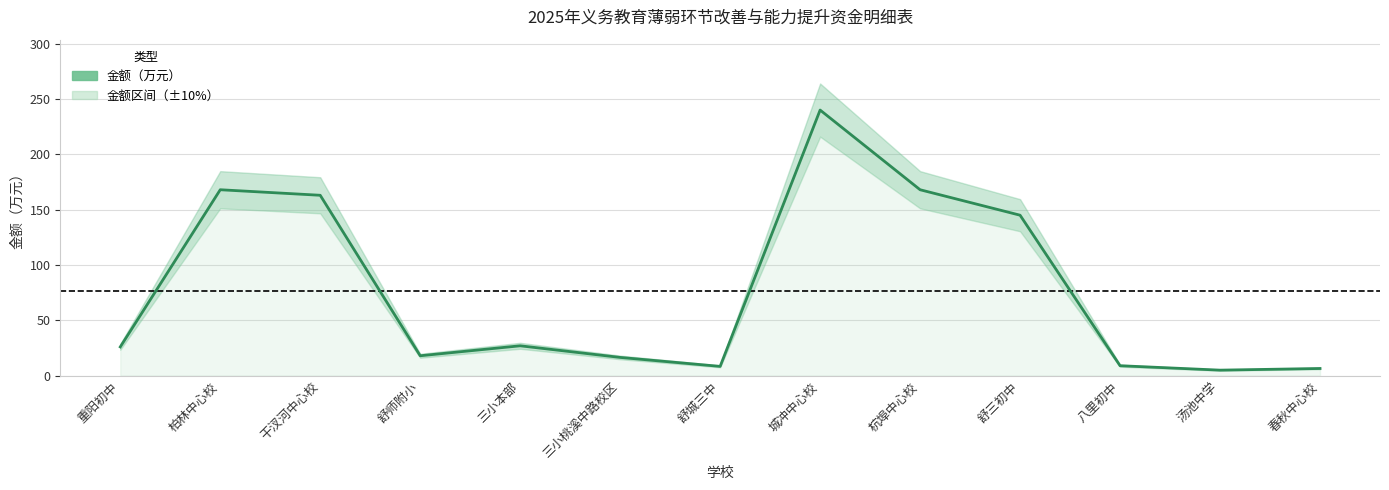

At which label does the data first exceed 26?

柏林中心校